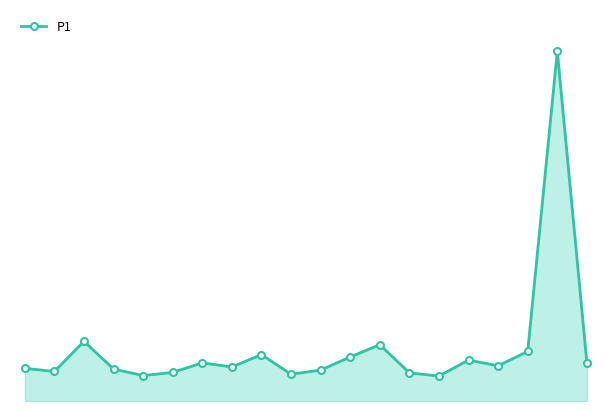

Does the chart have visible grid lines?

No